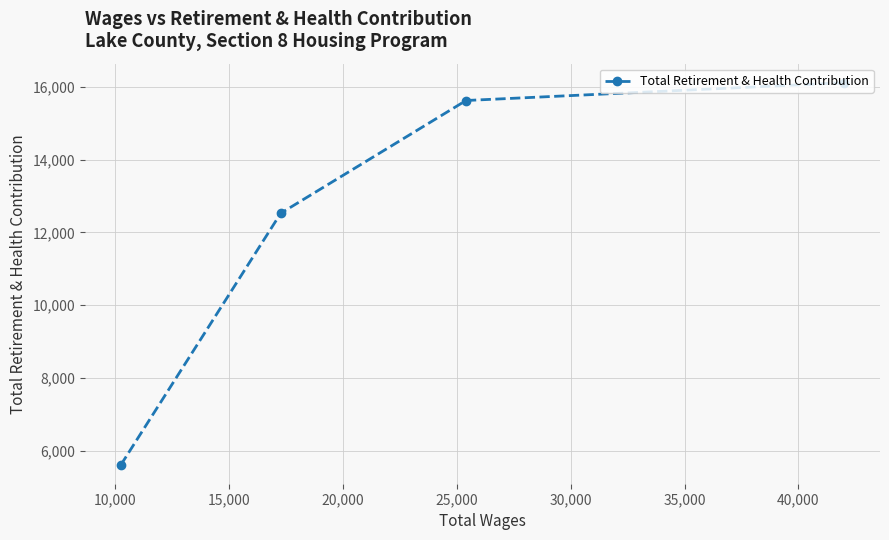

What is the average value?

12471